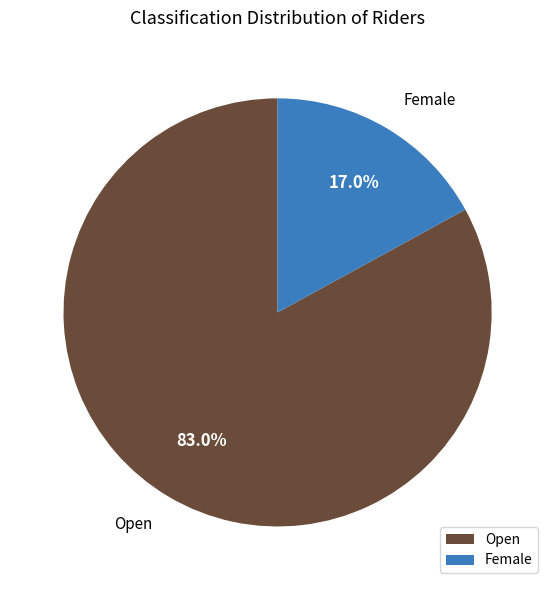

How many slices are in this pie chart?

2